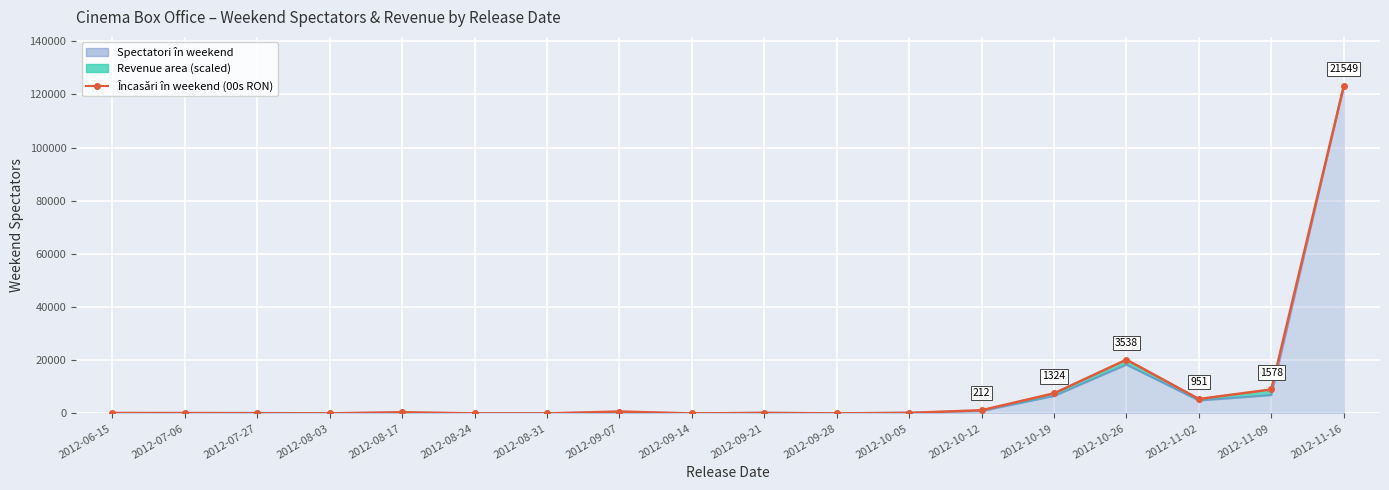

Where is the first local minimum?

2012-08-03